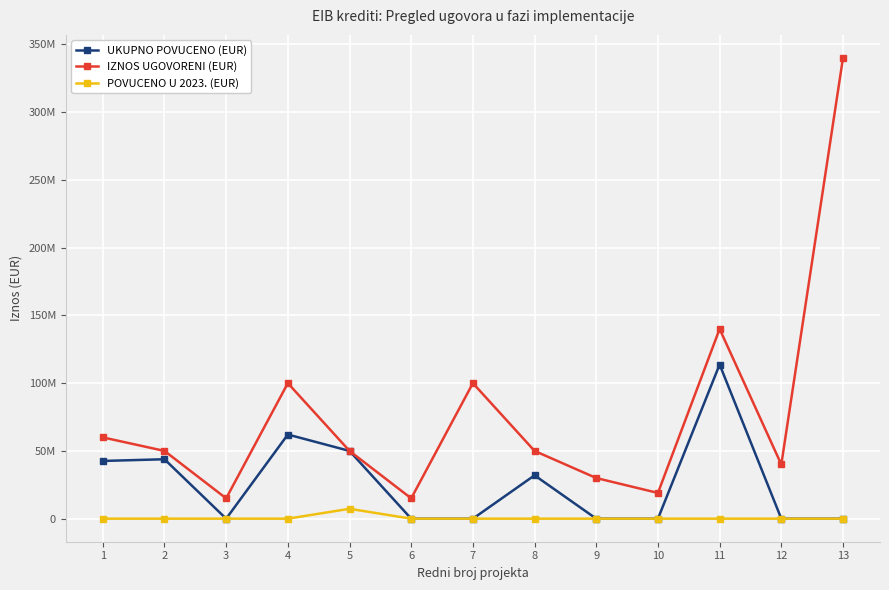

What is the value of the IZNOS UGOVORENI (EUR) point at the 12th from the left?

40000000